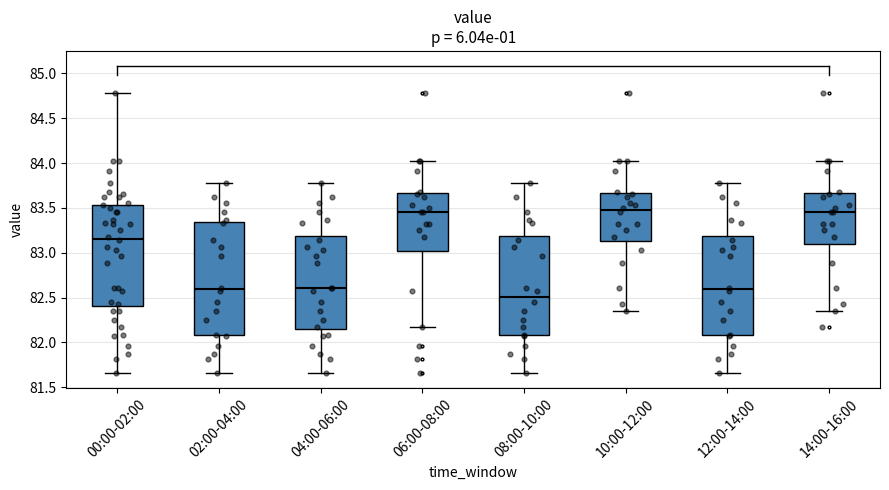

Reading left to right, transcribe this box plot: for each box, give where its median line is, the range the box spans, and where its two whiskers end, as read against the y-axis. The values are not printed on the chart, so give them approximately, as read against the axis.

00:00-02:00: median 83.15, box 82.40 to 83.55, whiskers 81.65 to 84.80
02:00-04:00: median 82.60, box 82.10 to 83.35, whiskers 81.65 to 83.80
04:00-06:00: median 82.60, box 82.15 to 83.20, whiskers 81.65 to 83.80
06:00-08:00: median 83.45, box 83.00 to 83.65, whiskers 82.15 to 84.00
08:00-10:00: median 82.50, box 82.10 to 83.20, whiskers 81.65 to 83.80
10:00-12:00: median 83.50, box 83.15 to 83.65, whiskers 82.35 to 84.00
12:00-14:00: median 82.60, box 82.10 to 83.20, whiskers 81.65 to 83.80
14:00-16:00: median 83.45, box 83.10 to 83.65, whiskers 82.35 to 84.00